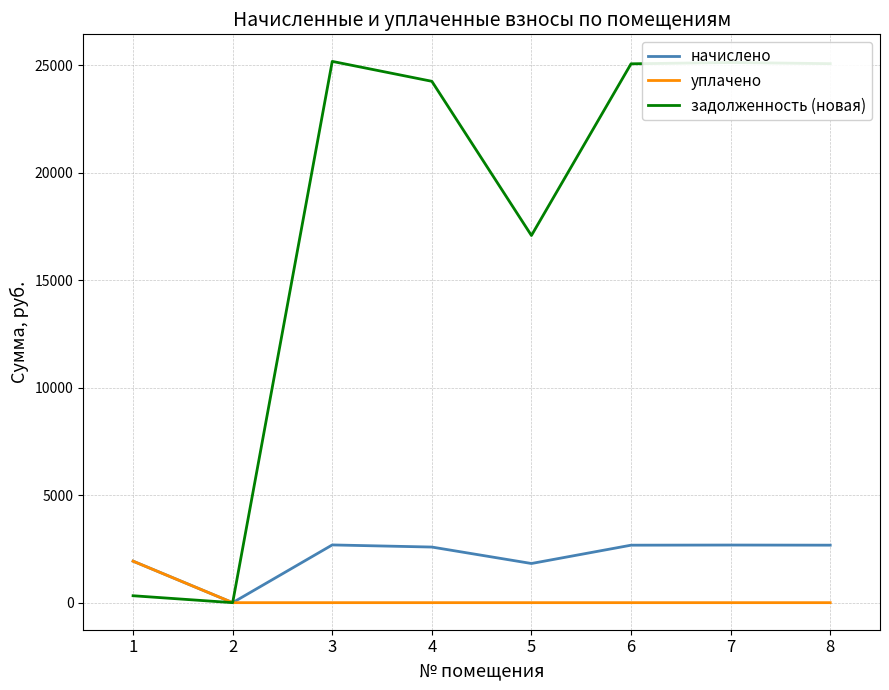

What is the difference between the second highest and second lowest values in the начислено series?

858.1